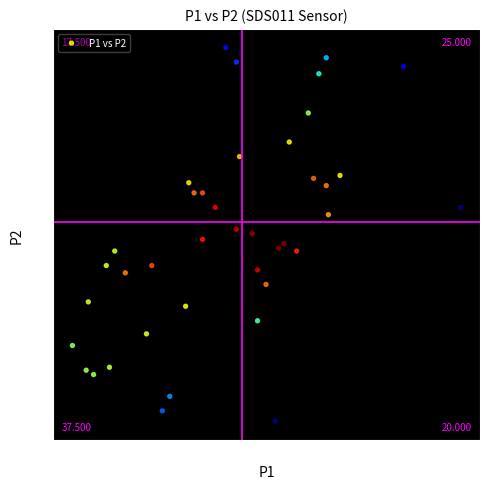

What is the range of X values (max minus min)?

3.7